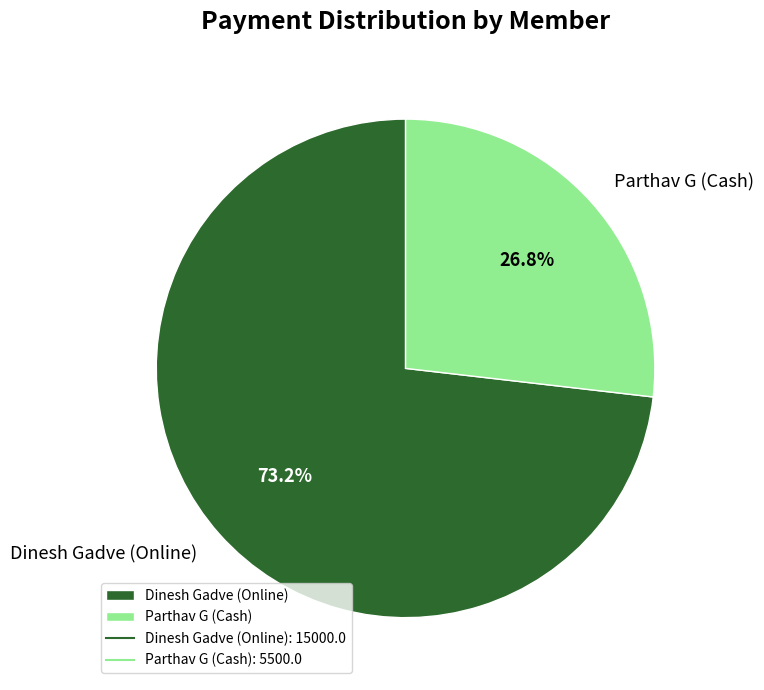

To the nearest percent, what is the combined percentage of Dinesh Gadve (Online) and Parthav G (Cash)?

100%